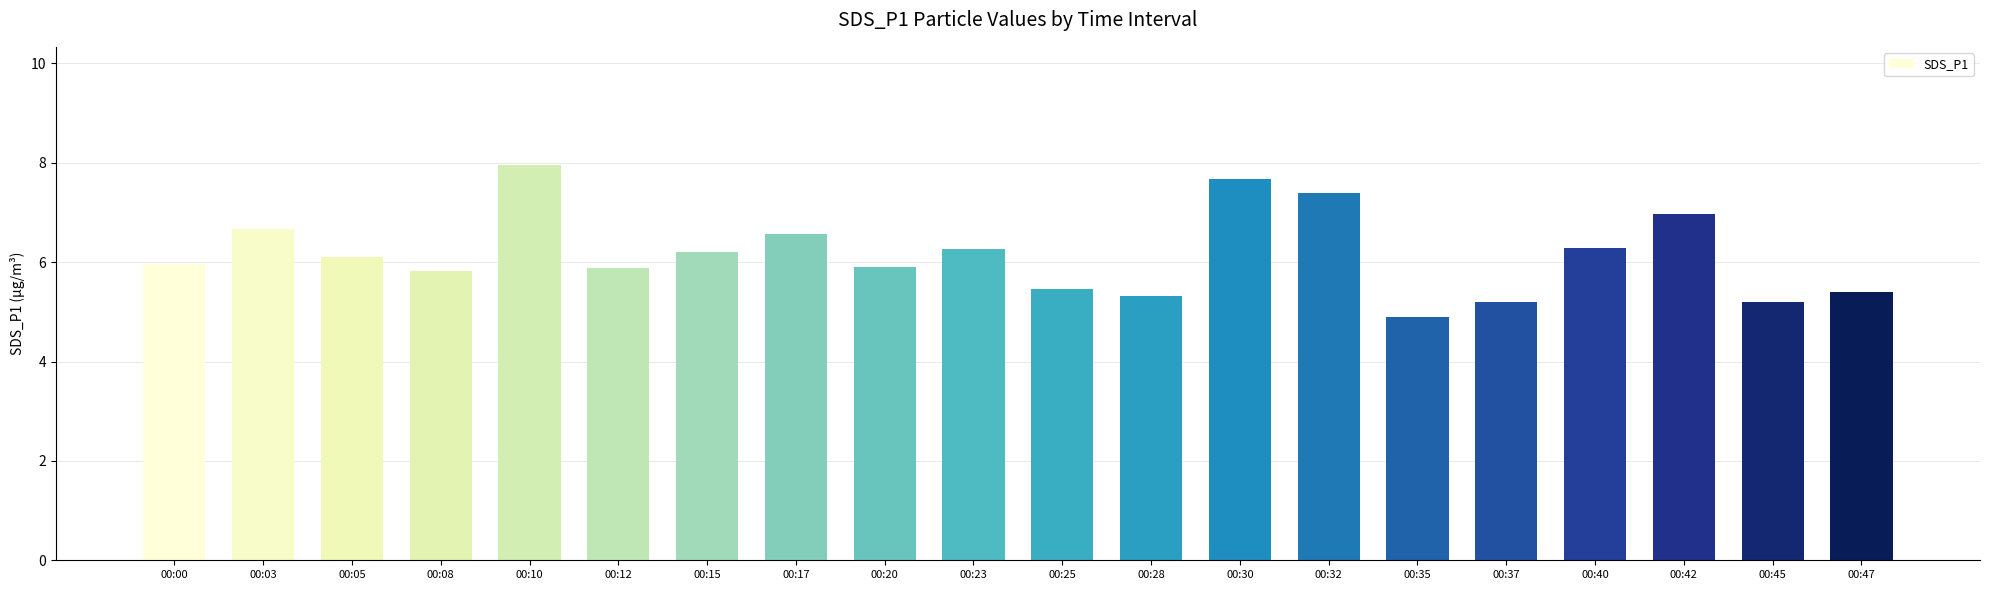

Reading left to right, extract all data points from this chart.

6.0	6.7	6.1	5.8	8.0	5.9	6.2	6.6	5.9	6.3	5.5	5.3	7.7	7.4	4.9	5.2	6.3	7.0	5.2	5.4